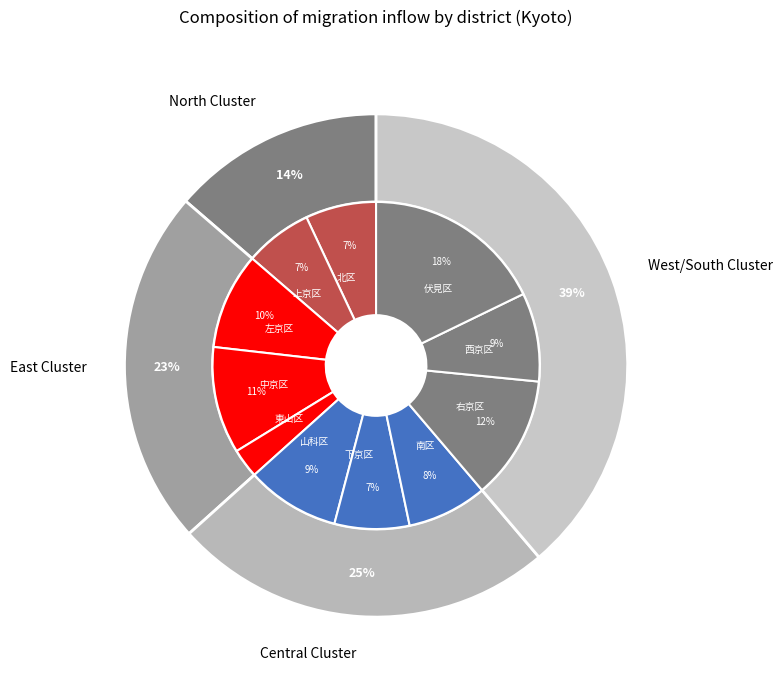

Does any single category account for the majority?

No